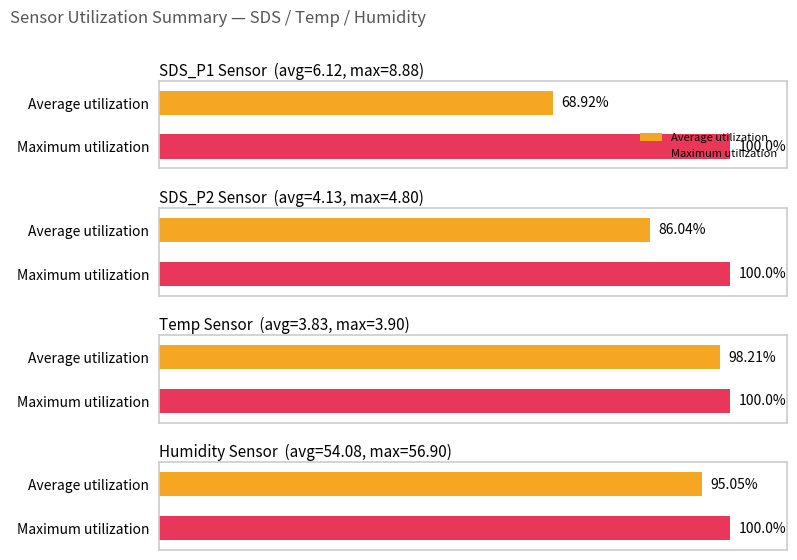

Rank the series by their maximum value, from lowest to highest.

Average utilization, Maximum utilization